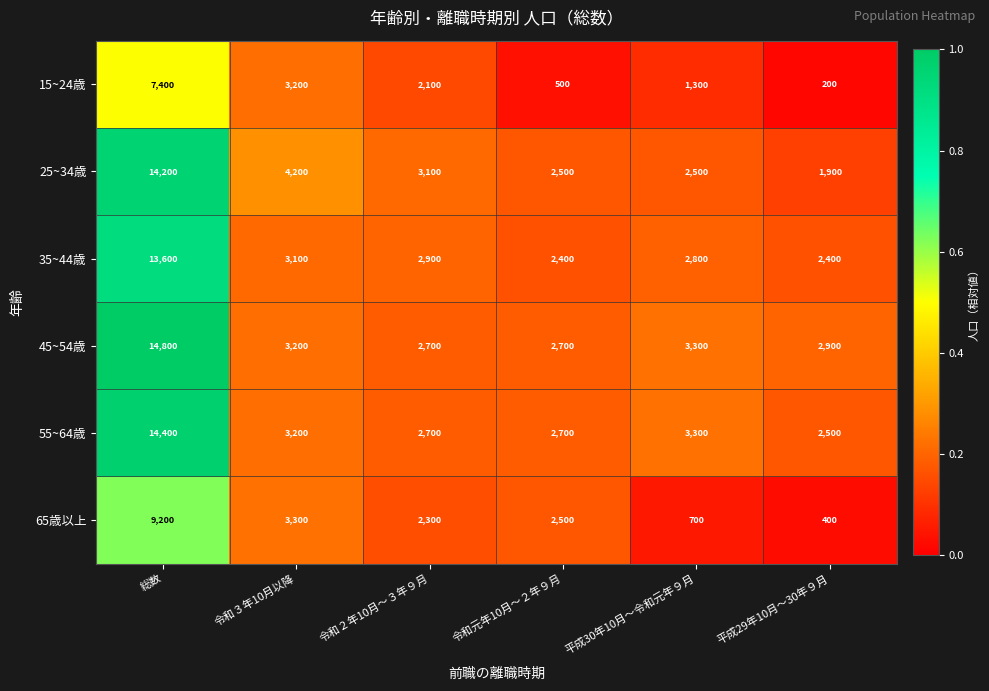

The value of 35~44歳 at 令和元年10月～２年９月 is 1459. True or false?

False